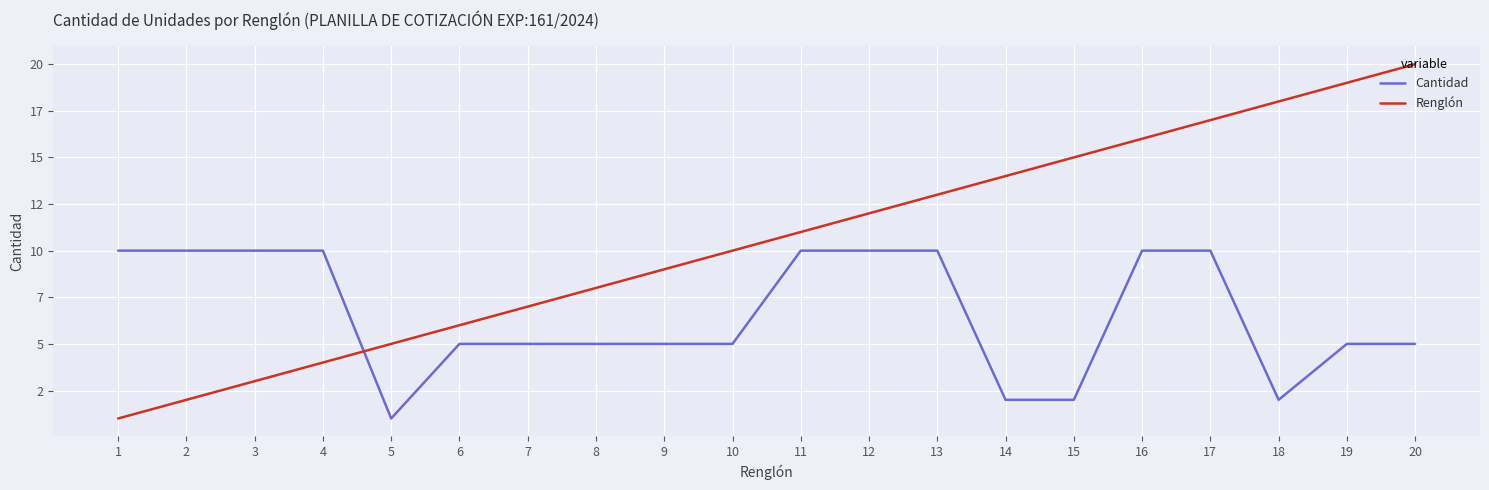

List the series in order of their overall mean, highest first.

Renglón, Cantidad